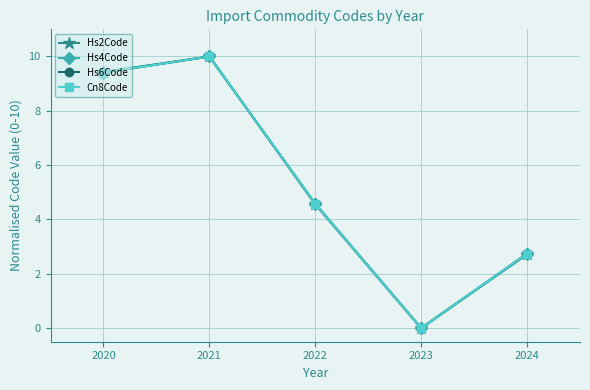

What is the sum of the Hs2Code values at 2024 and 2023?

2.7